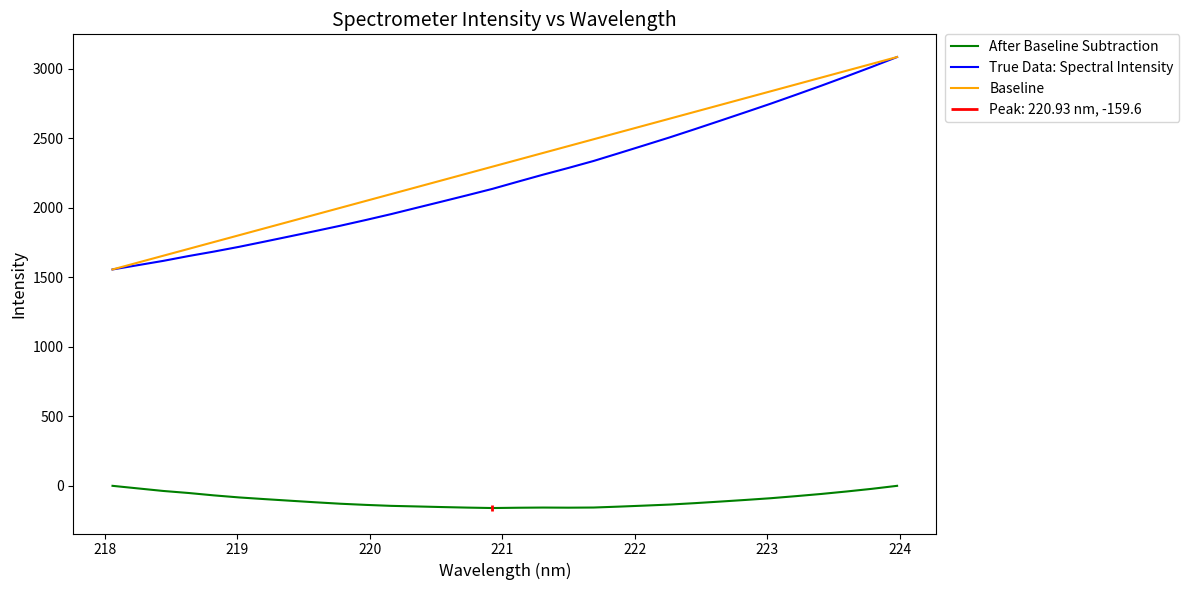

Which series has the largest total across all categories?

Baseline